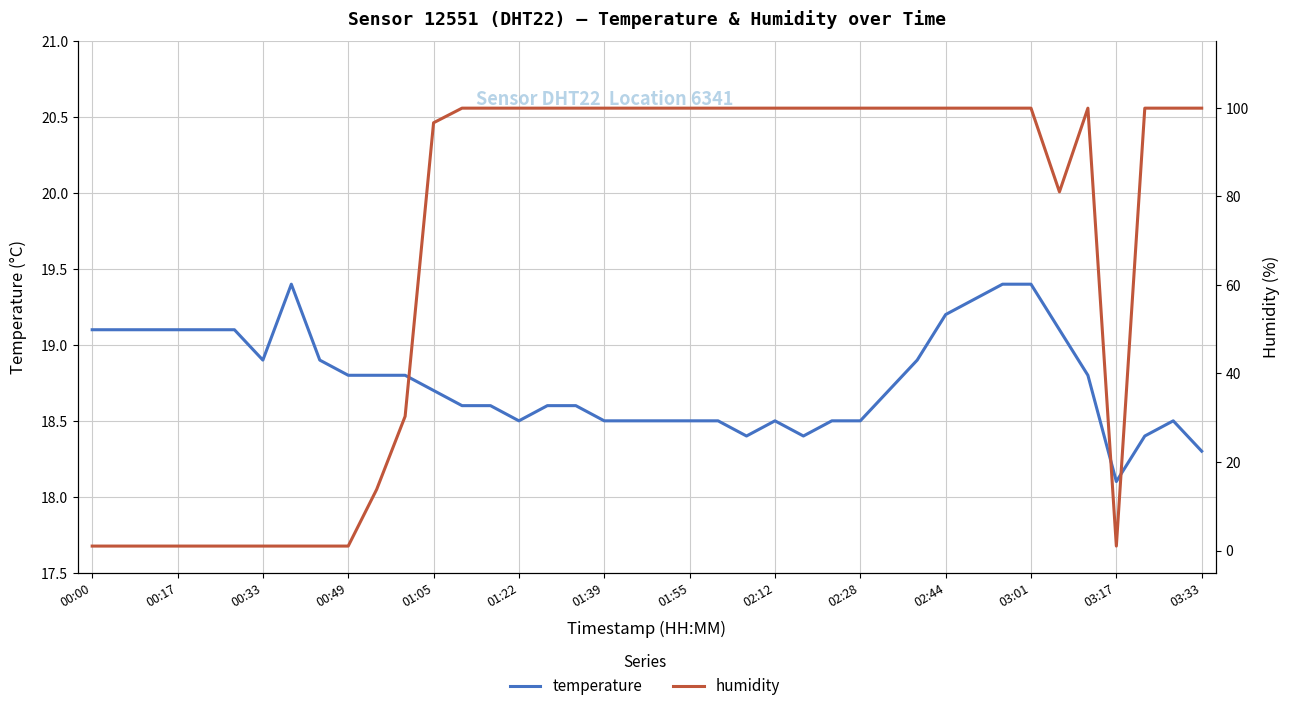

What is the smallest value displayed?

1.0